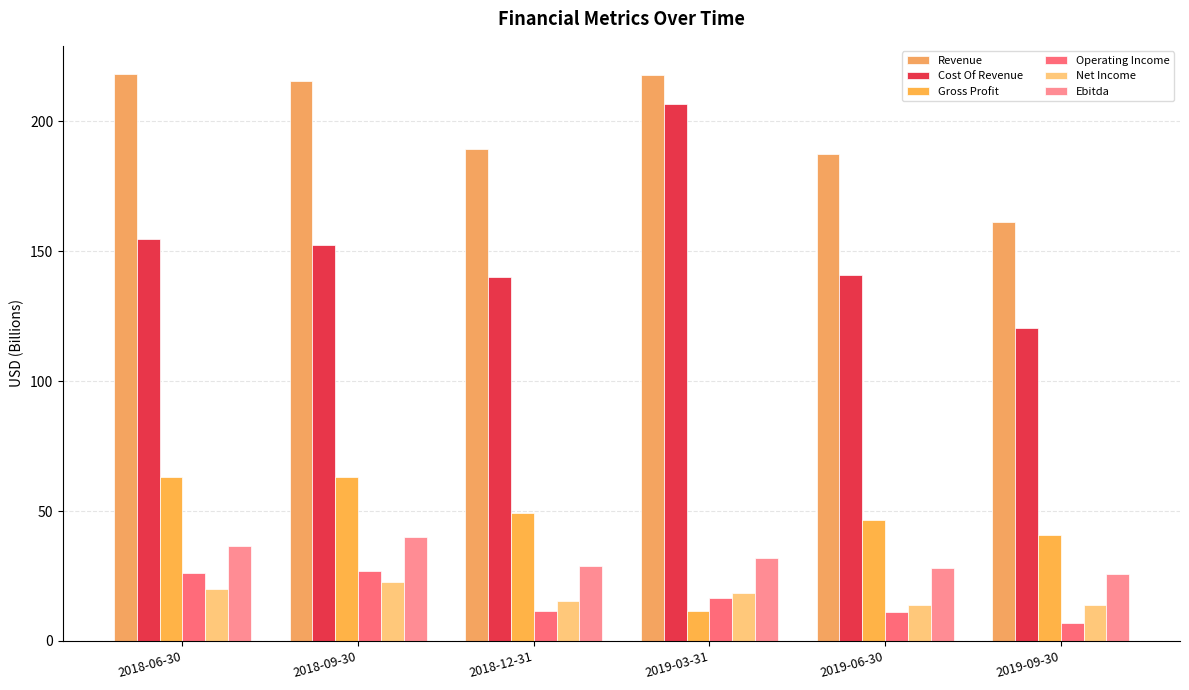

How many bars are there in each group?

6